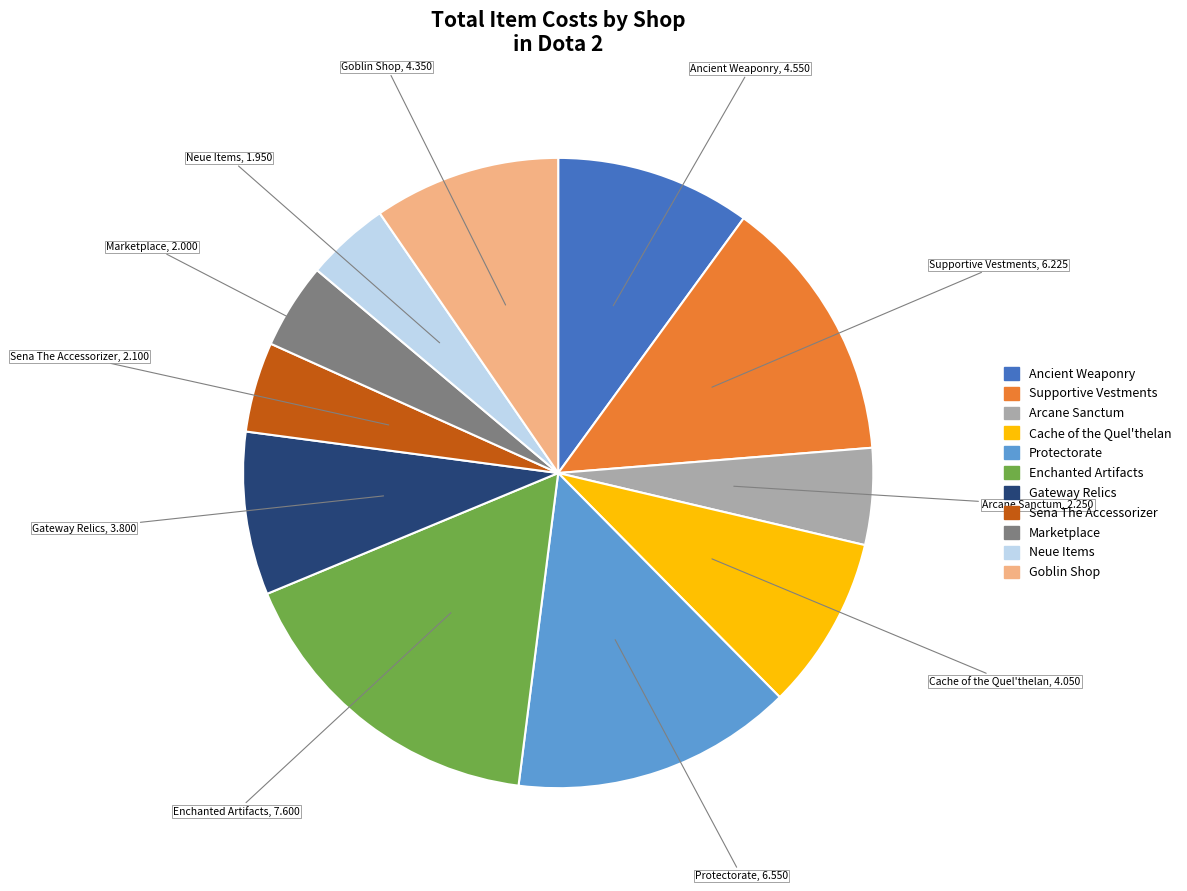

How many segments does this pie chart have?

11